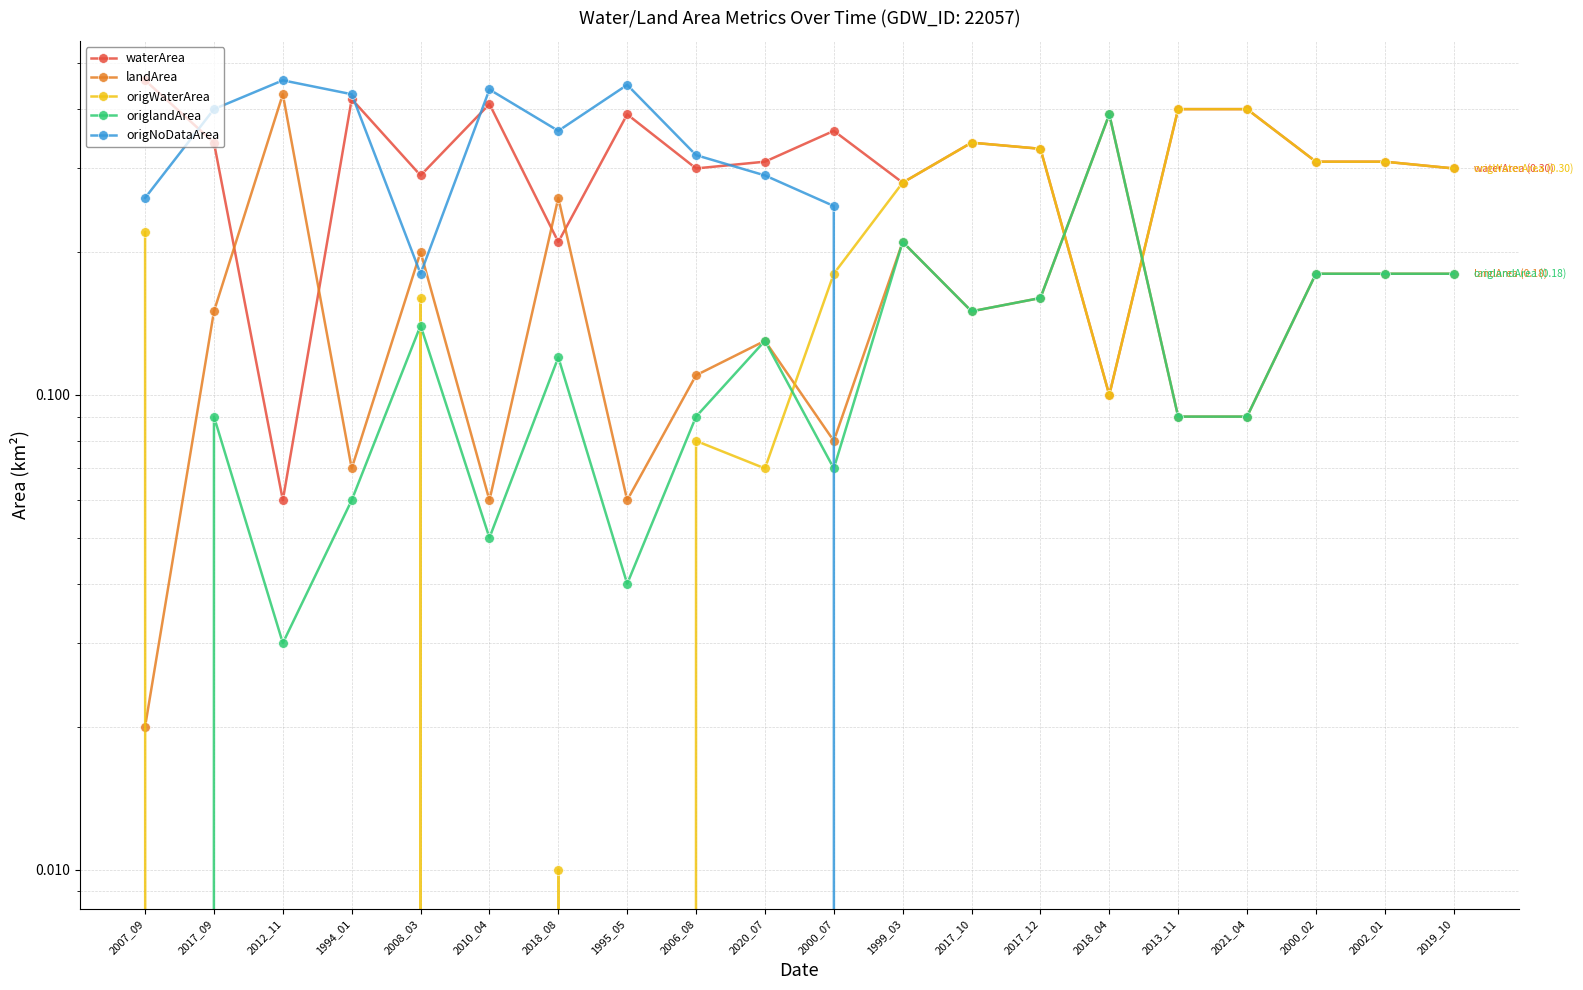

Reading right to left, what are all the values shown in this chart?

waterArea: 0.3	0.3	0.3	0.4	0.4	0.1	0.3	0.3	0.3	0.4	0.3	0.3	0.4	0.2	0.4	0.3	0.4	0.1	0.3	0.5
landArea: 0.2	0.2	0.2	0.1	0.1	0.4	0.2	0.1	0.2	0.1	0.1	0.1	0.1	0.3	0.1	0.2	0.1	0.4	0.1	0.0
origWaterArea: 0.3	0.3	0.3	0.4	0.4	0.1	0.3	0.3	0.3	0.2	0.1	0.1	0.0	0.0	0.0	0.2	0.0	0.0	0.0	0.2
origlandArea: 0.2	0.2	0.2	0.1	0.1	0.4	0.2	0.1	0.2	0.1	0.1	0.1	0.0	0.1	0.1	0.1	0.1	0.0	0.1	0.0
origNoDataArea: 0.0	0.0	0.0	0.0	0.0	0.0	0.0	0.0	0.0	0.2	0.3	0.3	0.5	0.4	0.4	0.2	0.4	0.5	0.4	0.3